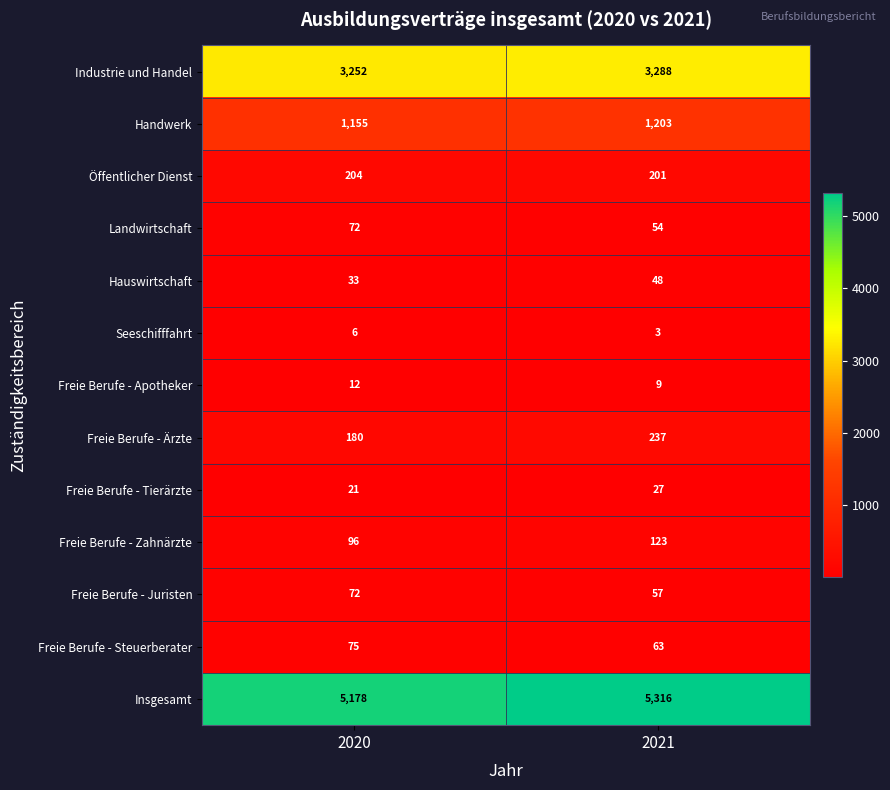

What is the approximate value of Industrie und Handel at 2021, to the nearest 10?

3290